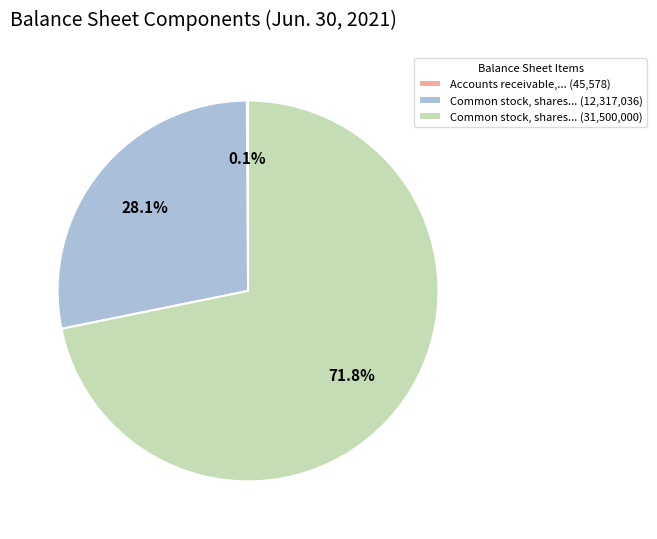

Between Common stock, shares... (31,500,000) and Common stock, shares... (12,317,036), which is larger?

Common stock, shares... (31,500,000)